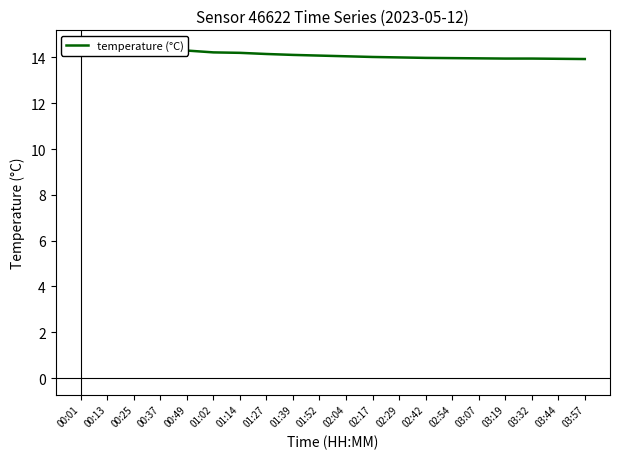

Reading left to right, transcribe all the data shown in this chart.

00:01=14.5	00:13=14.4	00:25=14.3	00:37=14.3	00:49=14.3	01:02=14.2	01:14=14.2	01:27=14.2	01:39=14.1	01:52=14.1	02:04=14.1	02:17=14.0	02:29=14.0	02:42=14.0	02:54=14.0	03:07=14.0	03:19=13.9	03:32=13.9	03:44=13.9	03:57=13.9